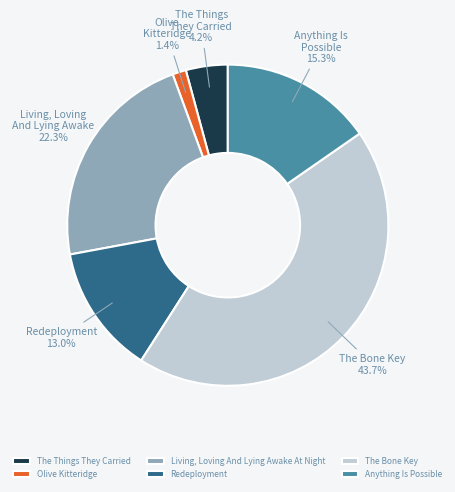

How many segments does this pie chart have?

6